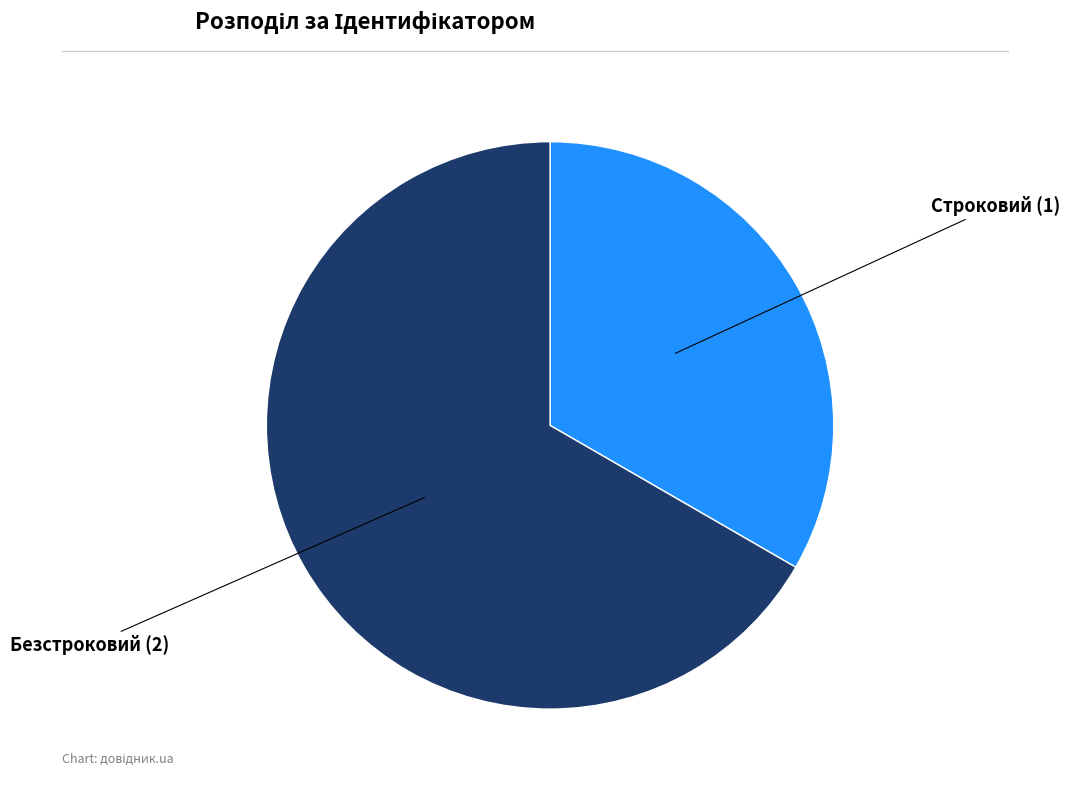

Does any single category account for the majority?

Yes